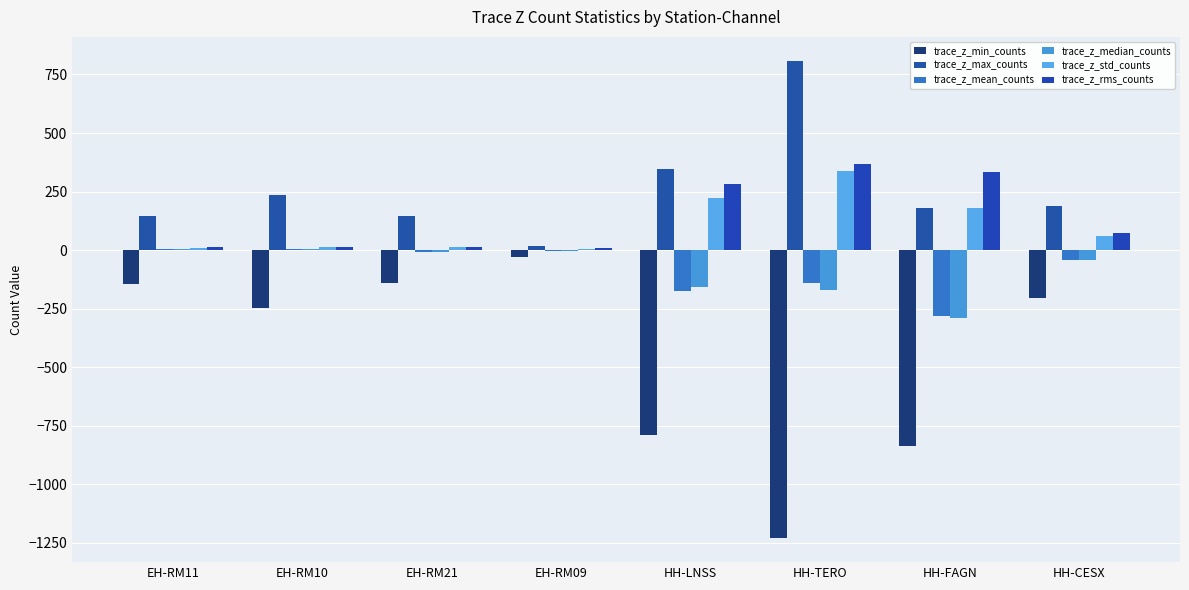

How many data points does each series have?

8